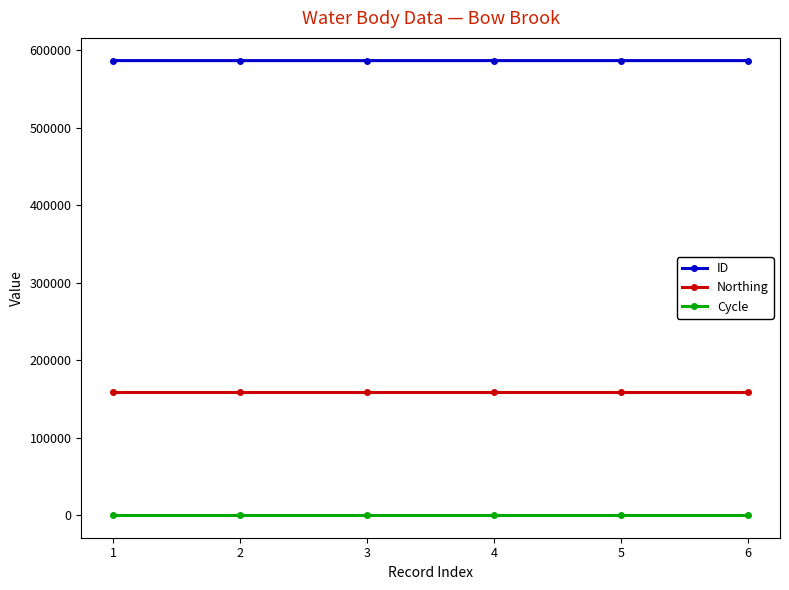

True or false: Northing has more than 2 points higher than both neighbors.

False